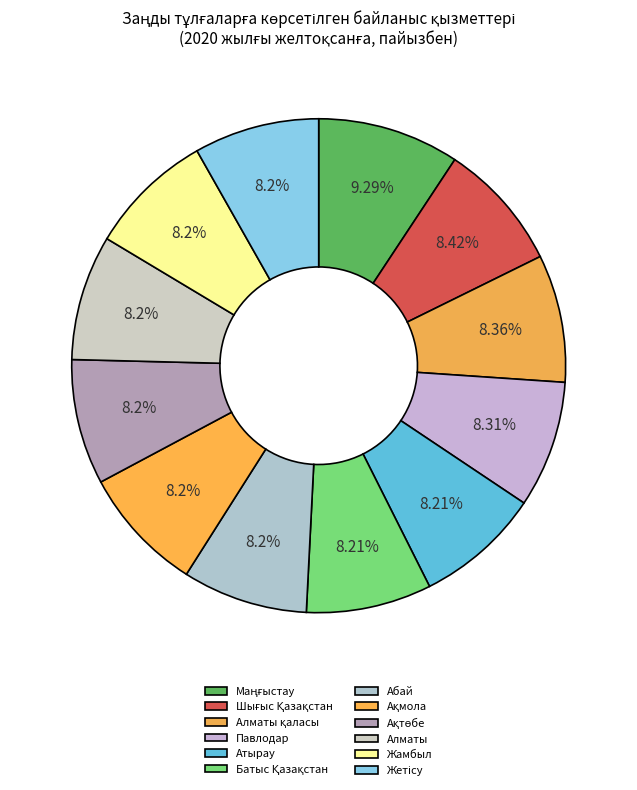

To the nearest percent, what portion does Павлодар represent?

8%